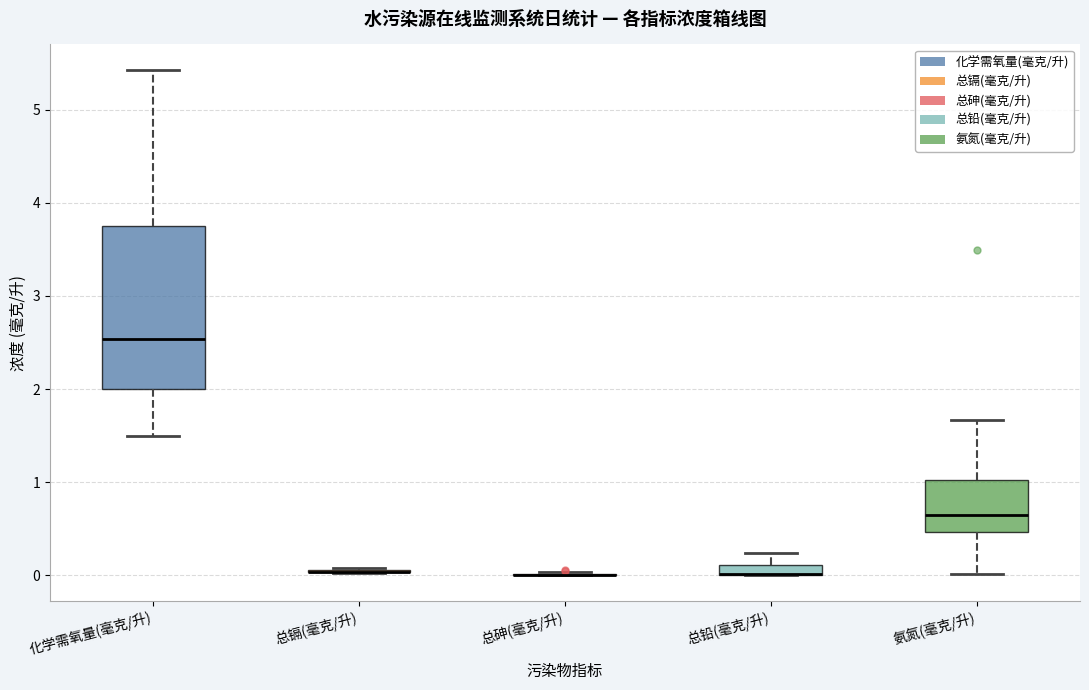

Which box is the tallest, from its lower edge to its upper edge?

化学需氧量(毫克/升)